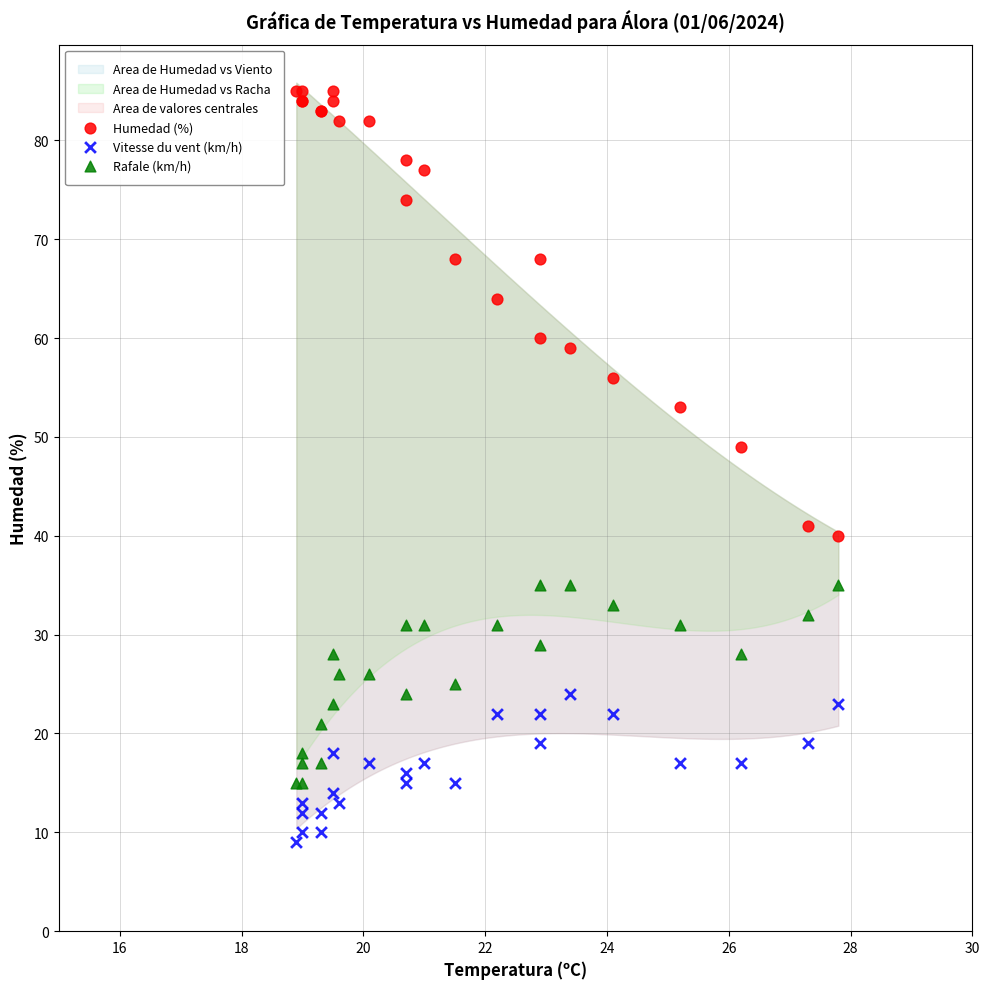

Which series reaches the minimum Y coordinate?

Vitesse du vent (km/h)